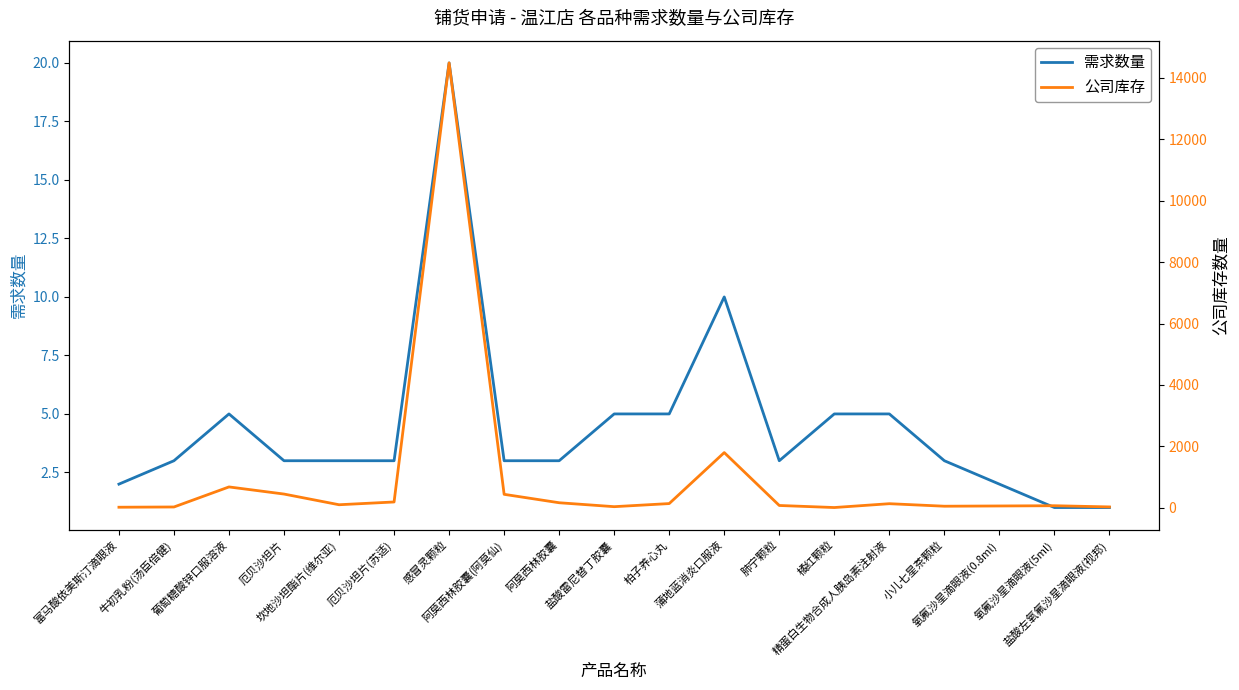

How many interior local valleys does the 公司库存 series have?

4